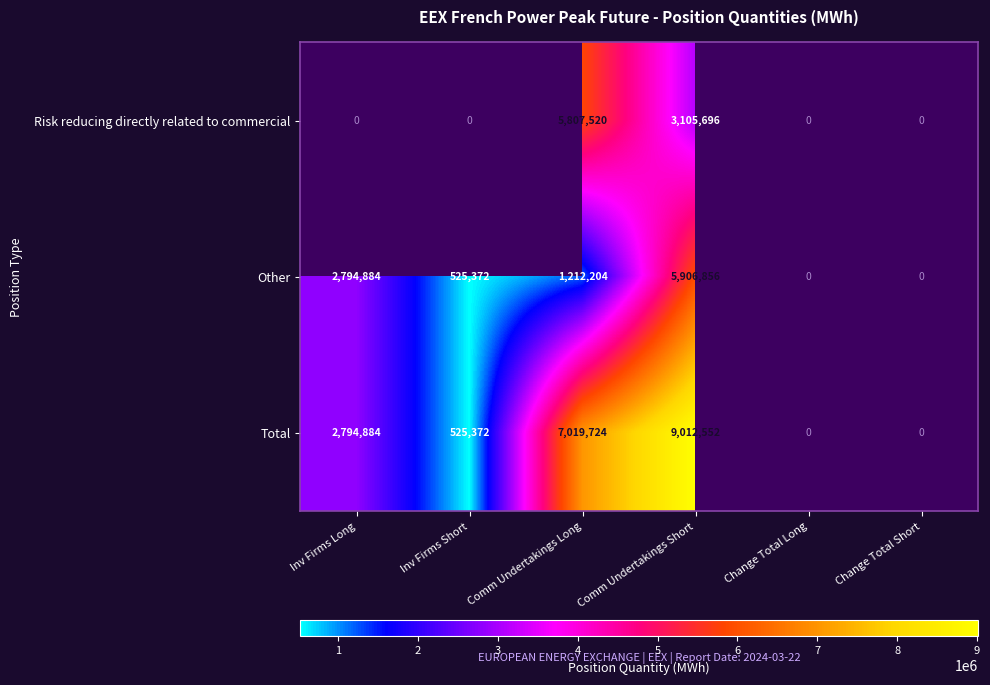

What is the difference between the maximum and second lowest values in the Total series?

9012552